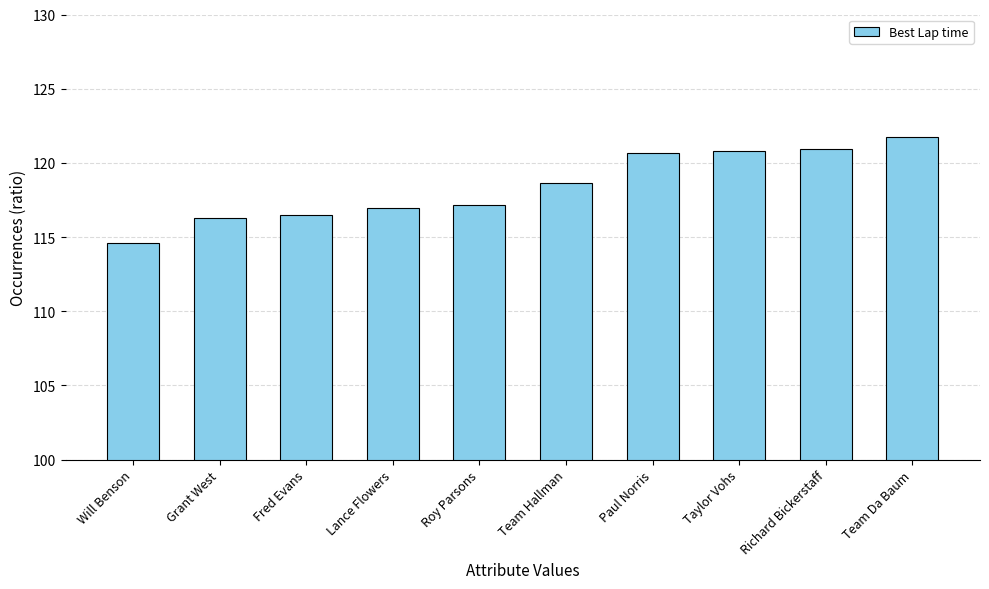

What is the smallest value displayed?

114.6